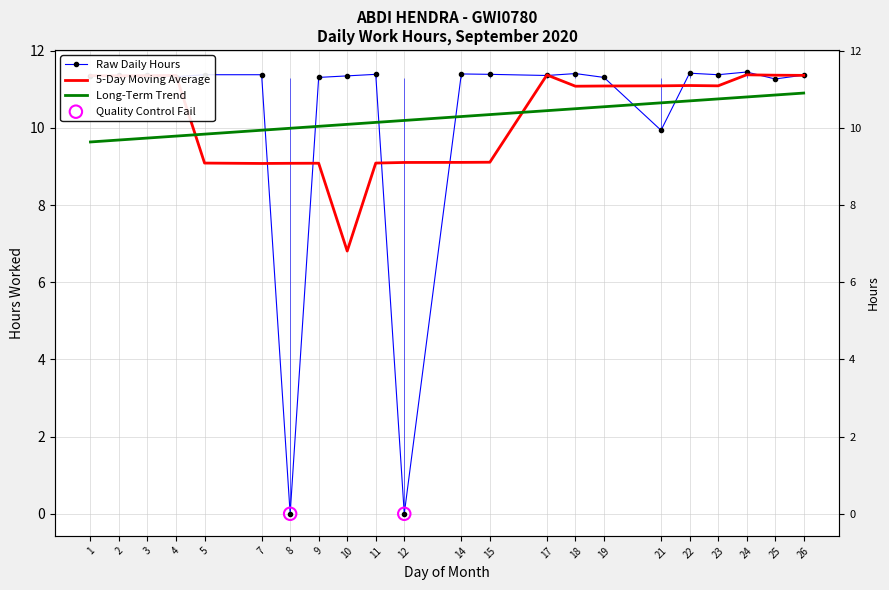

Between 1 and 25, which is larger?

1